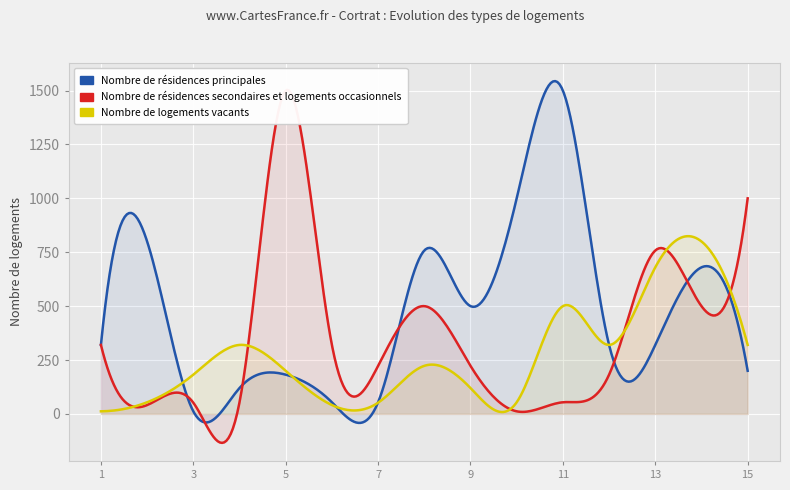

Which label corresponds to the smallest value in the chart?

3